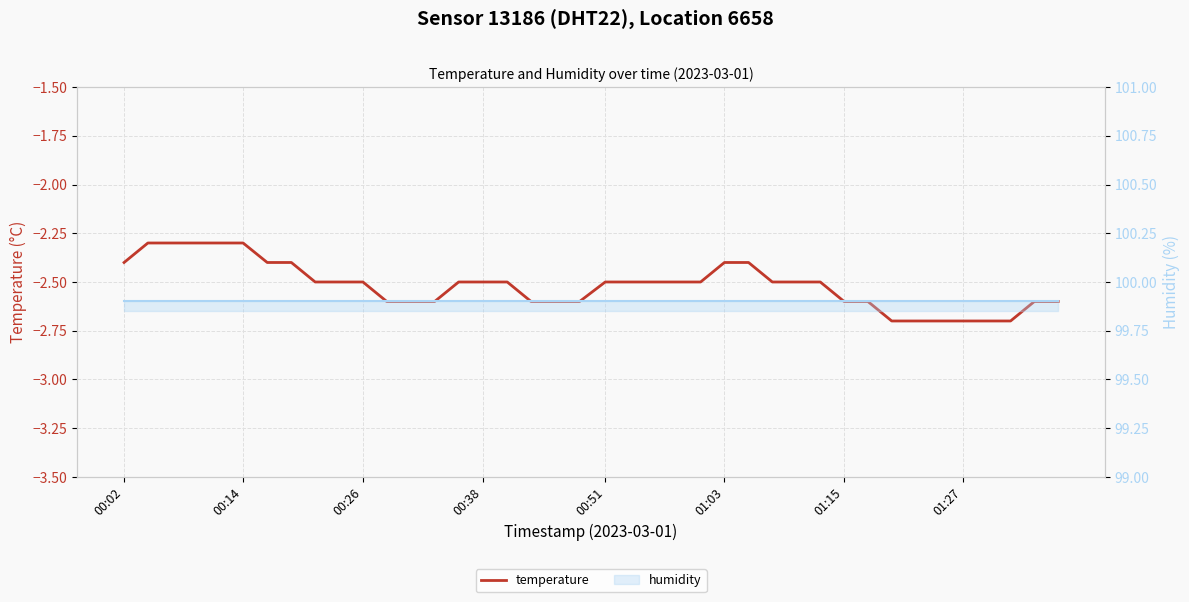

Between 00:38 and 21, which series saw the biggest shift?

temperature